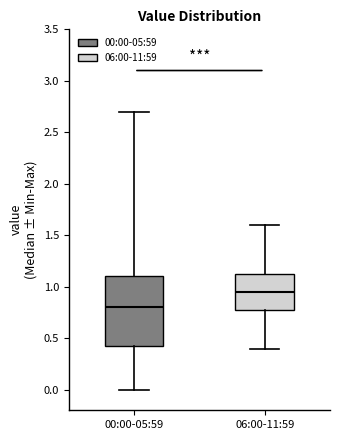

Reading left to right, transcribe this box plot: for each box, give where its median line is, the range the box spans, and where its two whiskers end, as read against the y-axis. The values are not printed on the chart, so give them approximately, as read against the axis.

00:00-05:59: median 0.80, box 0.45 to 1.10, whiskers 0.00 to 2.70
06:00-11:59: median 0.95, box 0.80 to 1.15, whiskers 0.40 to 1.60